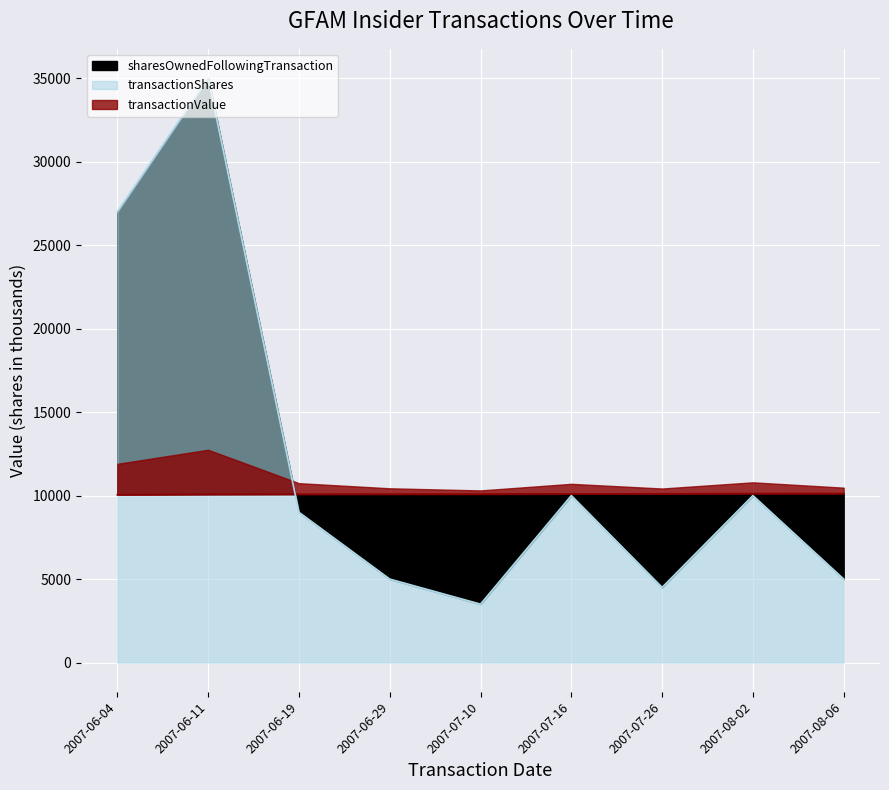

What is the average value of the transactionShares series?

12111.1